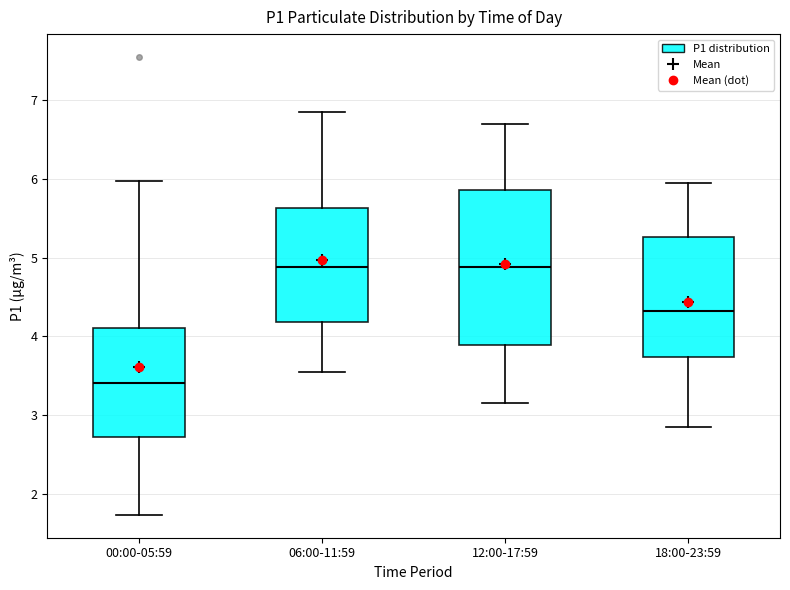

Reading left to right, read every box against the y-axis: the position of its median line, the range the box covers, and the ends of its whiskers. The values are not printed on the chart, so give them approximately, as read against the axis.

00:00-05:59: median 3.4, box 2.7 to 4.1, whiskers 1.7 to 6.0
06:00-11:59: median 4.9, box 4.2 to 5.6, whiskers 3.6 to 6.9
12:00-17:59: median 4.9, box 3.9 to 5.9, whiskers 3.2 to 6.7
18:00-23:59: median 4.3, box 3.7 to 5.3, whiskers 2.9 to 6.0